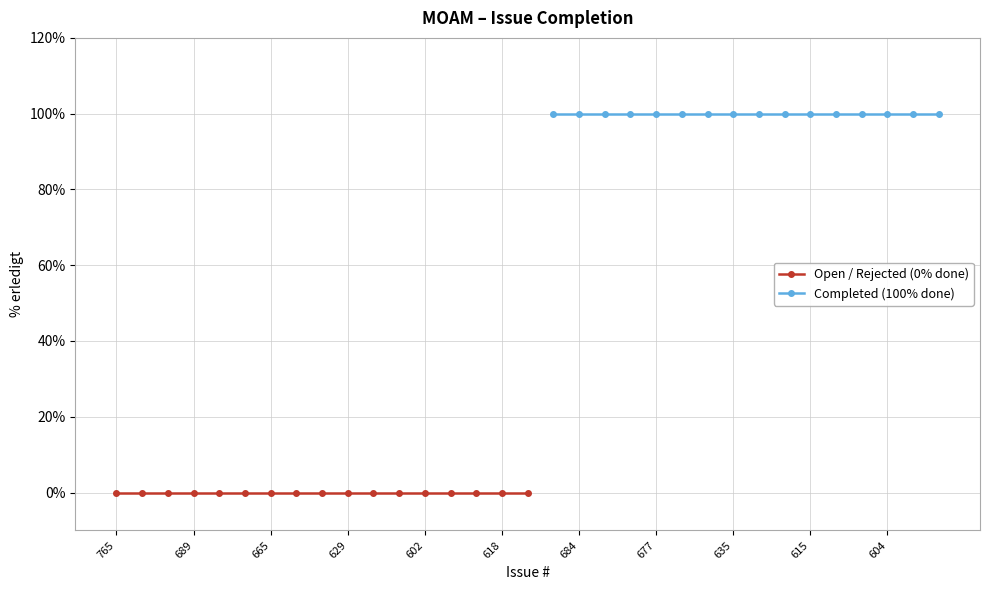

What is the greatest value displayed?

100